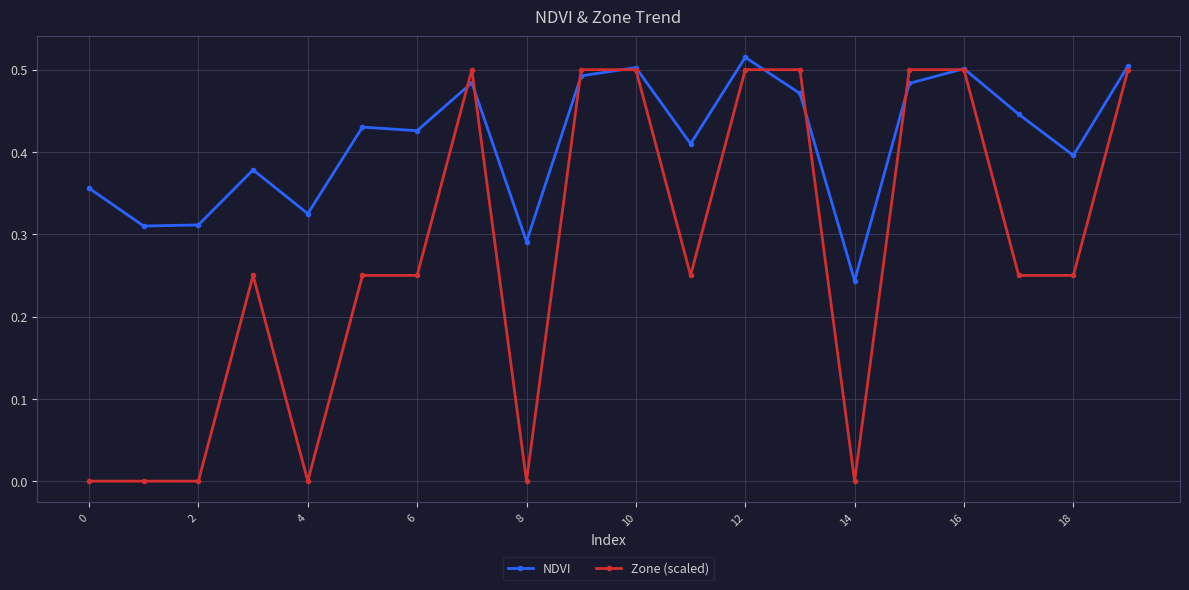

Rank the series by their maximum value, from highest to lowest.

NDVI, Zone (scaled)